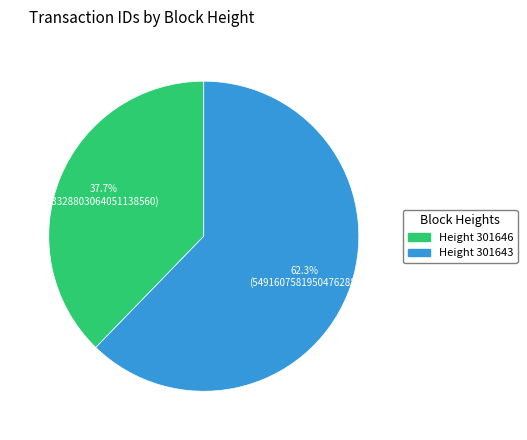

Is there a majority slice in this chart?

Yes